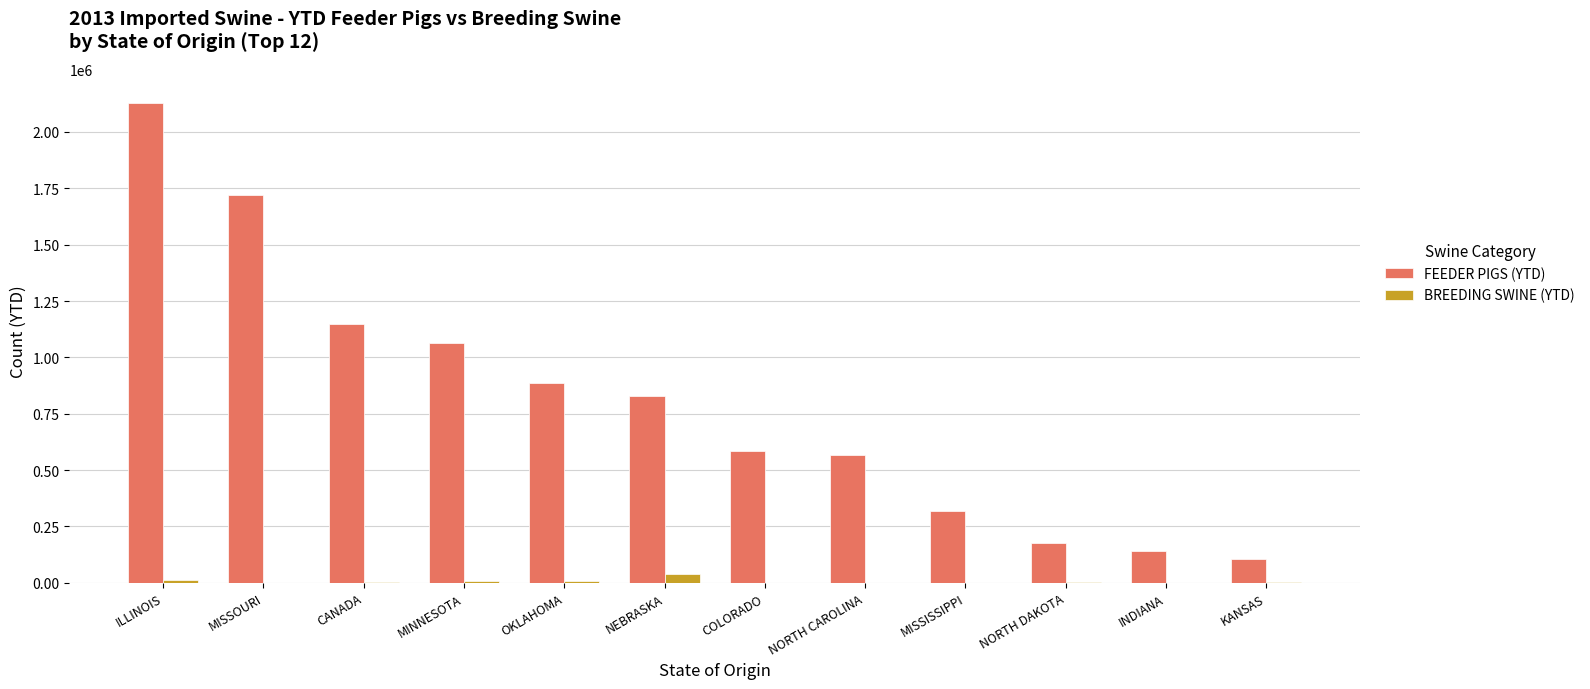

What is the sum of all BREEDING SWINE (YTD) values?

75327